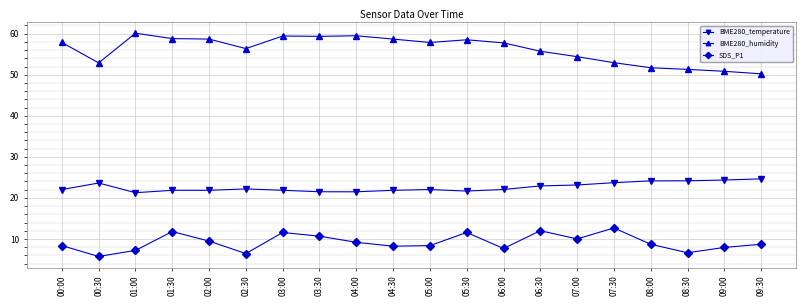

What is the label of the 10th point from the left?

04:30